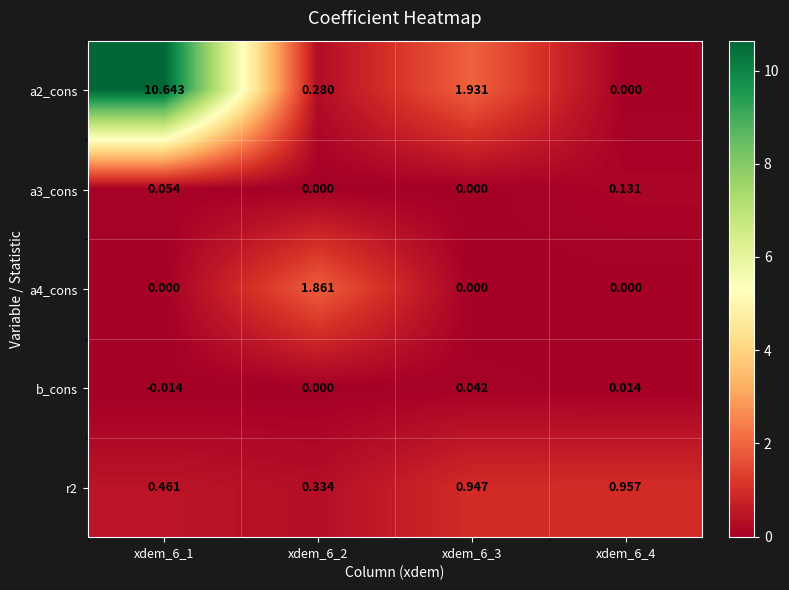

Is the value of a2_cons at xdem_6_3 greater than the value of b_cons at xdem_6_2?

Yes